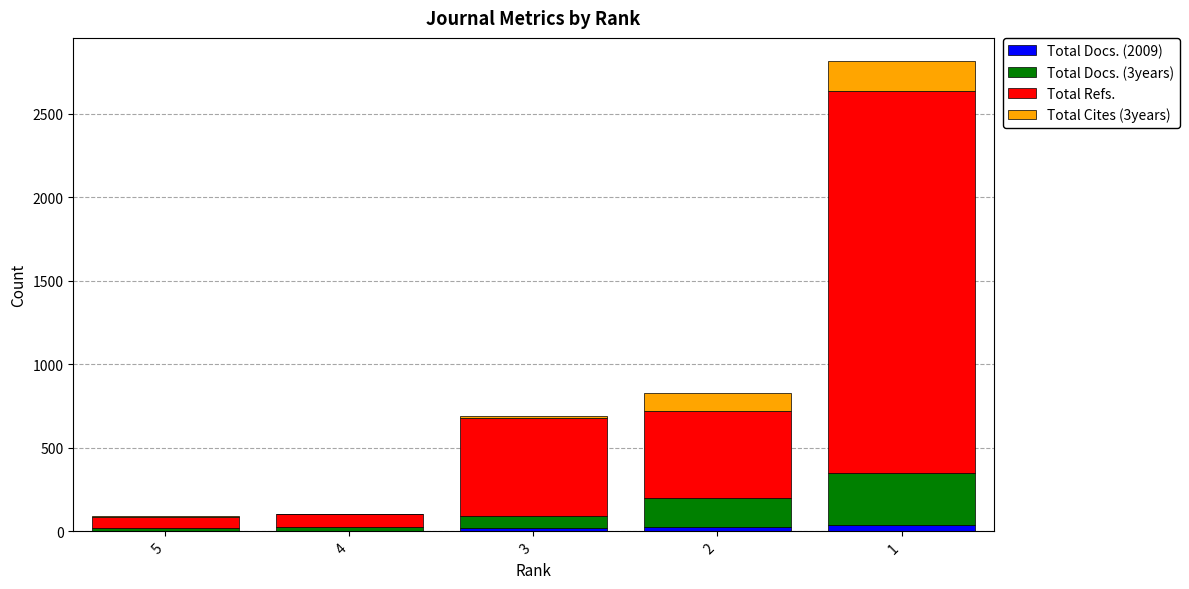

Which has a higher value, 5 or 4?

5